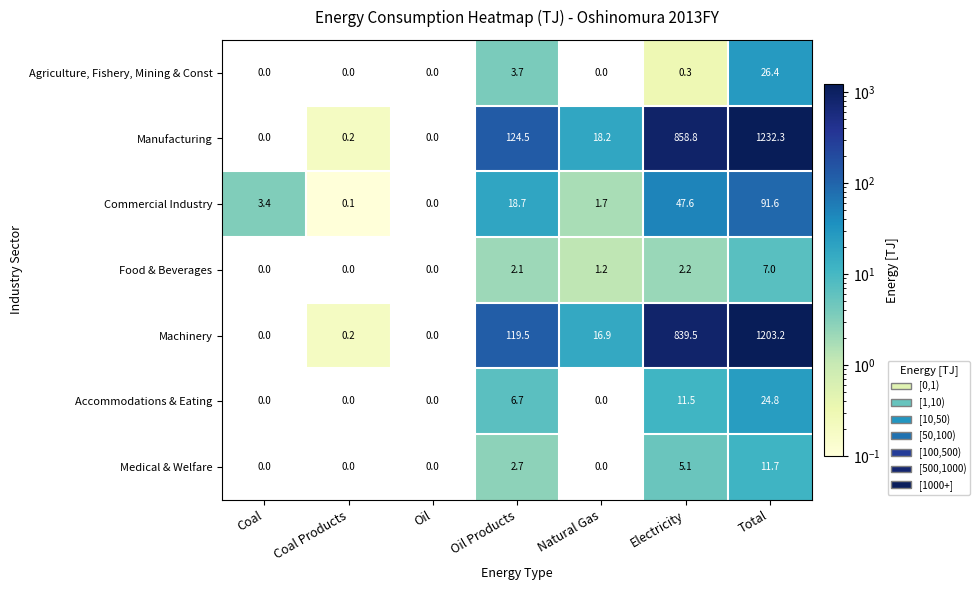

Where does the Food & Beverages series first go above 1?

Oil Products